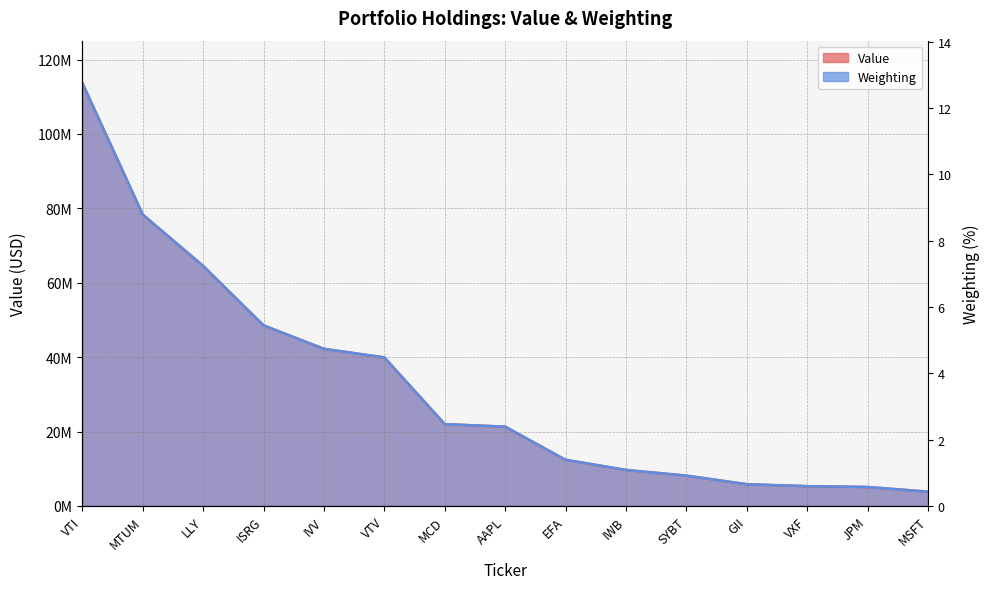

Rank the series by their maximum value, from highest to lowest.

Value, Weighting